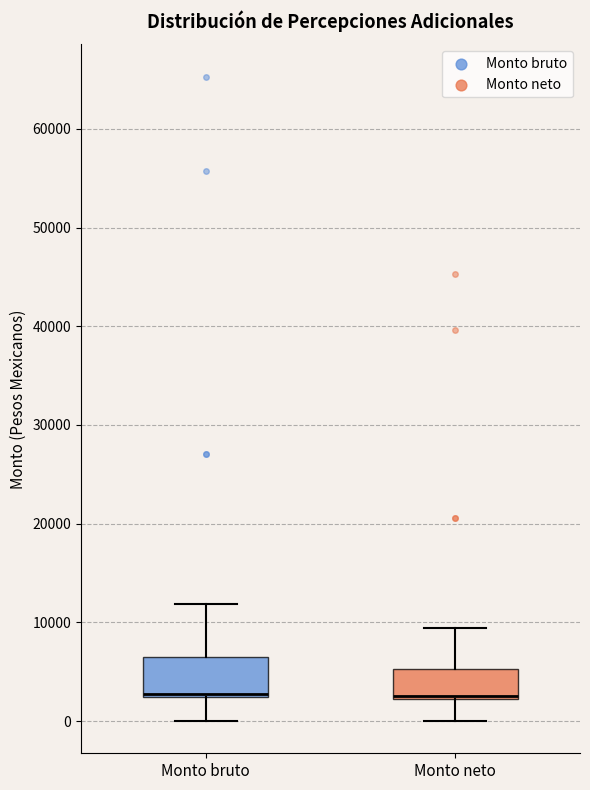

Reading left to right, read every box against the y-axis: the position of its median line, the range the box covers, and the ends of its whiskers. The values are not printed on the chart, so give them approximately, as read against the axis.

Monto bruto: median 3000, box 2000 to 6000, whiskers 0 to 12000
Monto neto: median 3000 (drawn on the box's lower edge), box 2000 to 5000, whiskers 0 to 9000